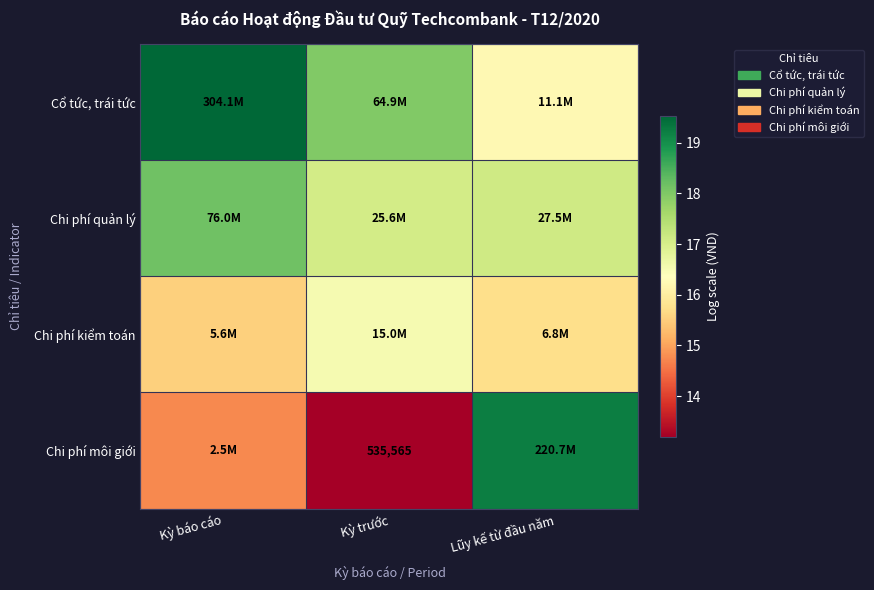

Where does the Cổ tức, trái tức series first go above 17?

Kỳ báo cáo